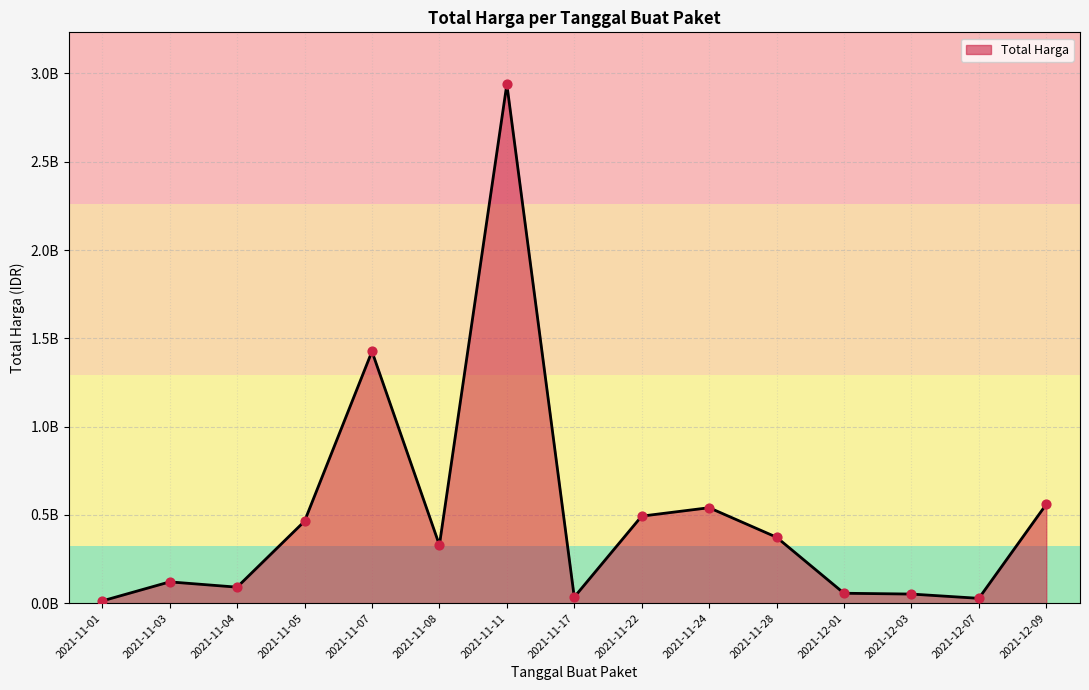

Which has a higher value, 2021-11-28 or 2021-11-17?

2021-11-28